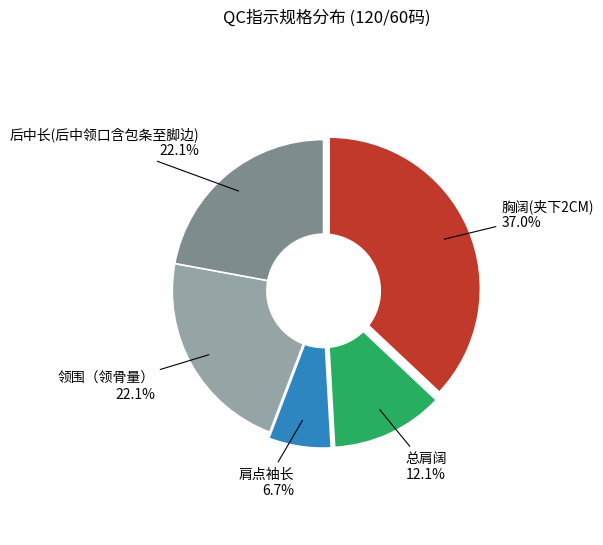

To the nearest percent, what is the difference between the largest and smallest slice percentages?

30%